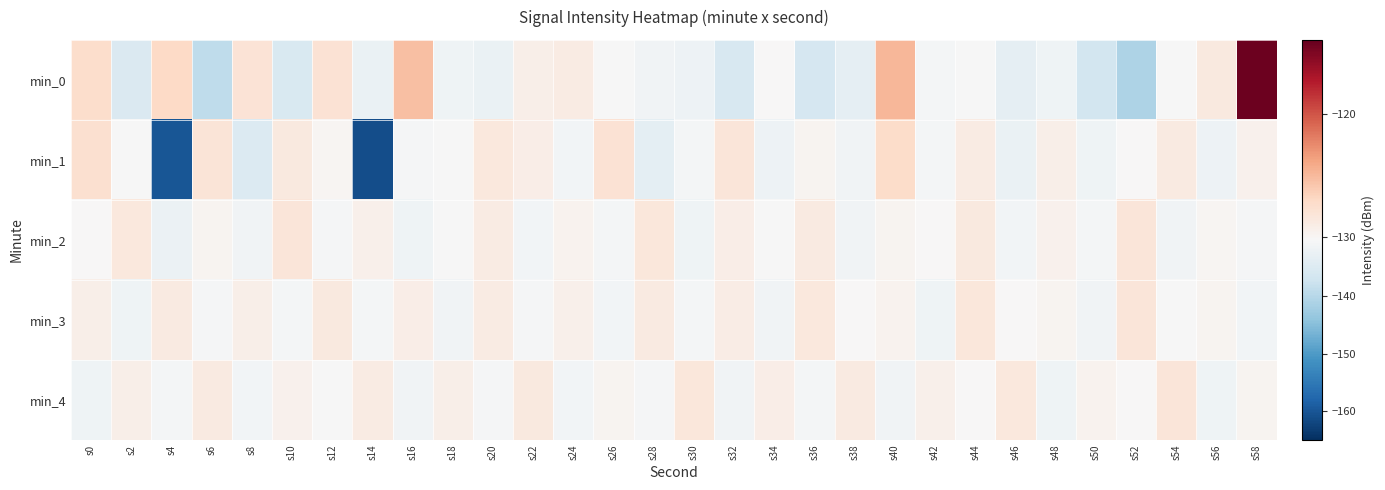

Count the number of data series in this chart.

5